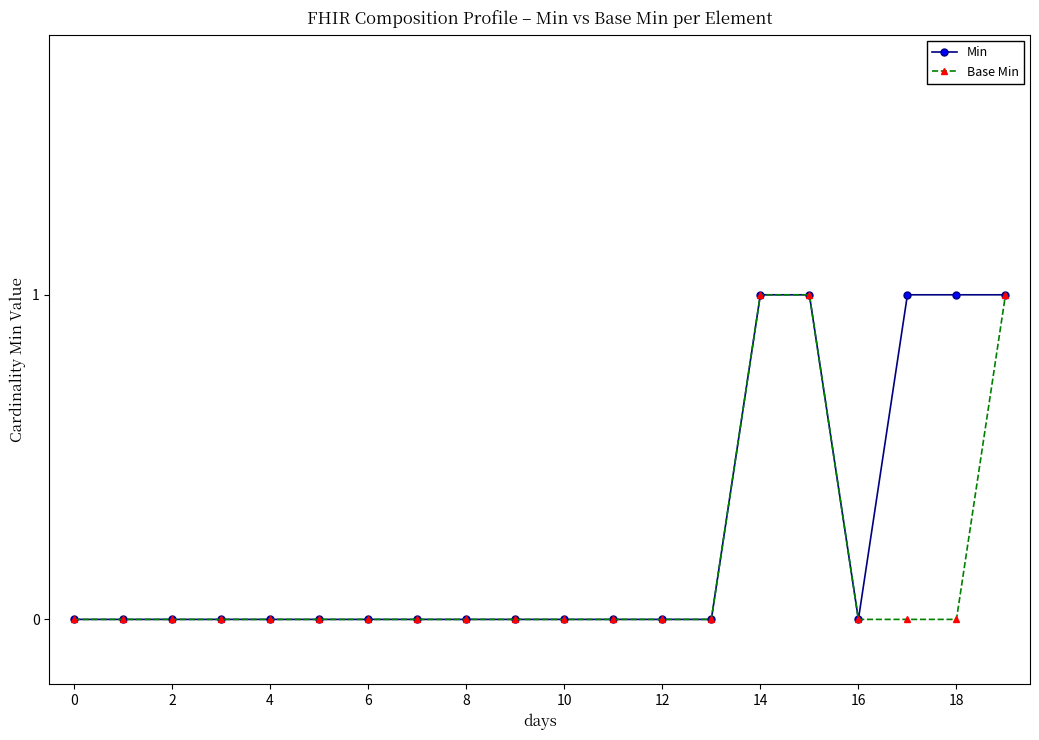

List the series in order of their overall mean, highest first.

Min, Base Min